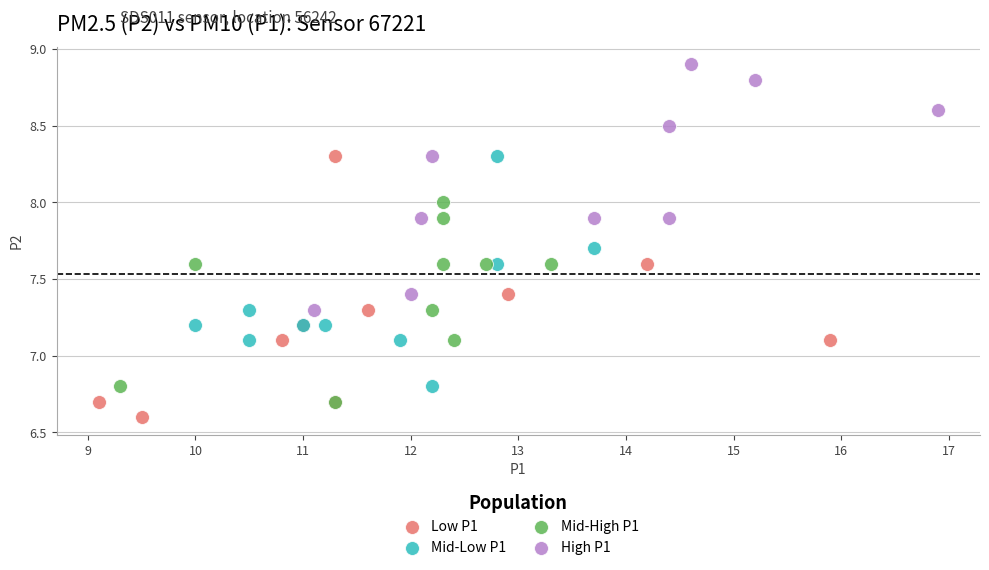

Which series contains the highest Y value?

High P1